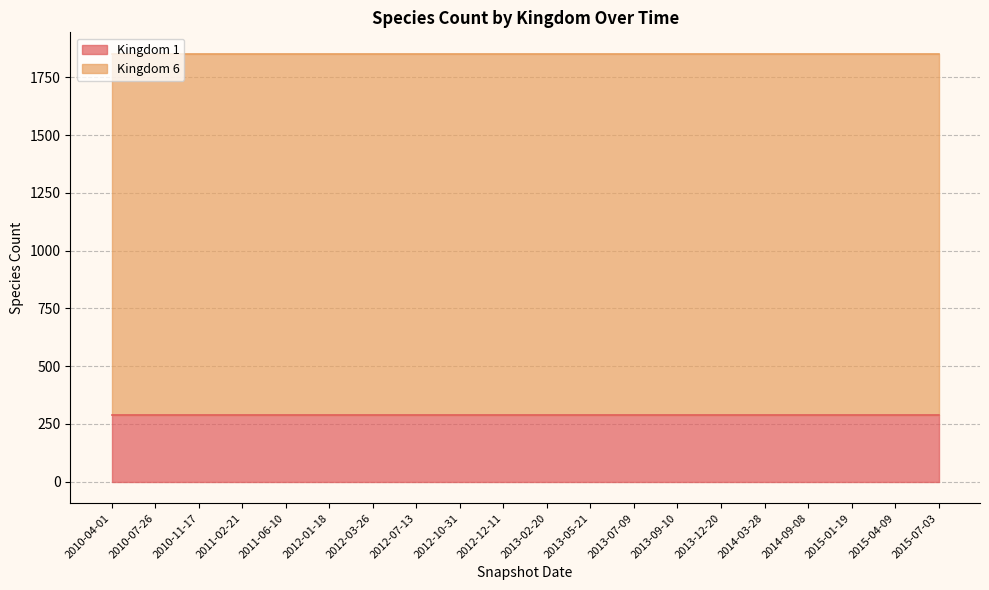

Which category has the highest value in the Kingdom 6 series?

2010-04-01